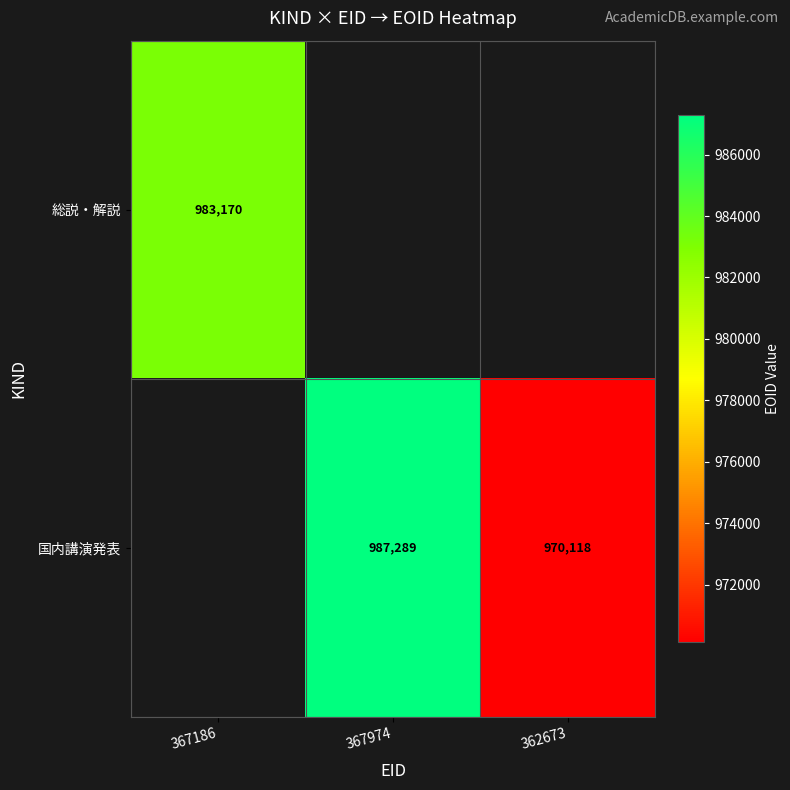

The 国内講演発表 series shows 1435712 at 362673. True or false?

False